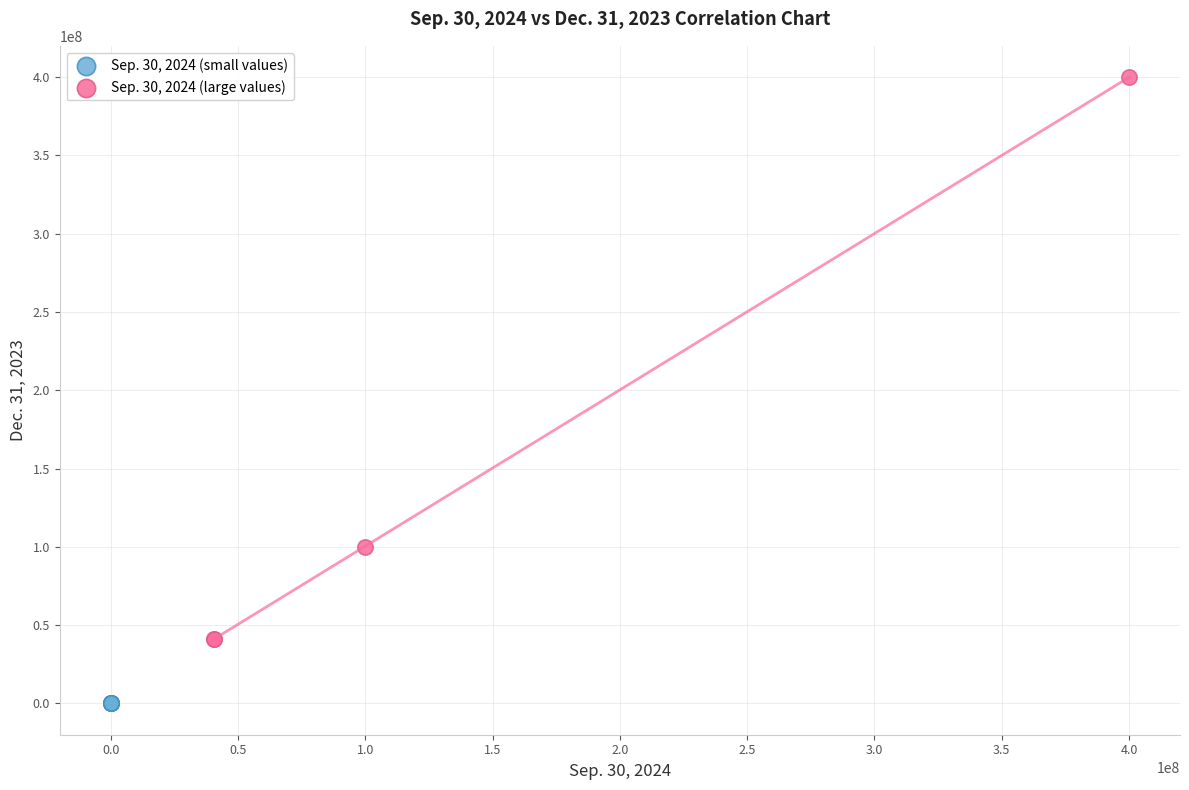

Which series has the widest spread of Y values?

Sep. 30, 2024 (large values)